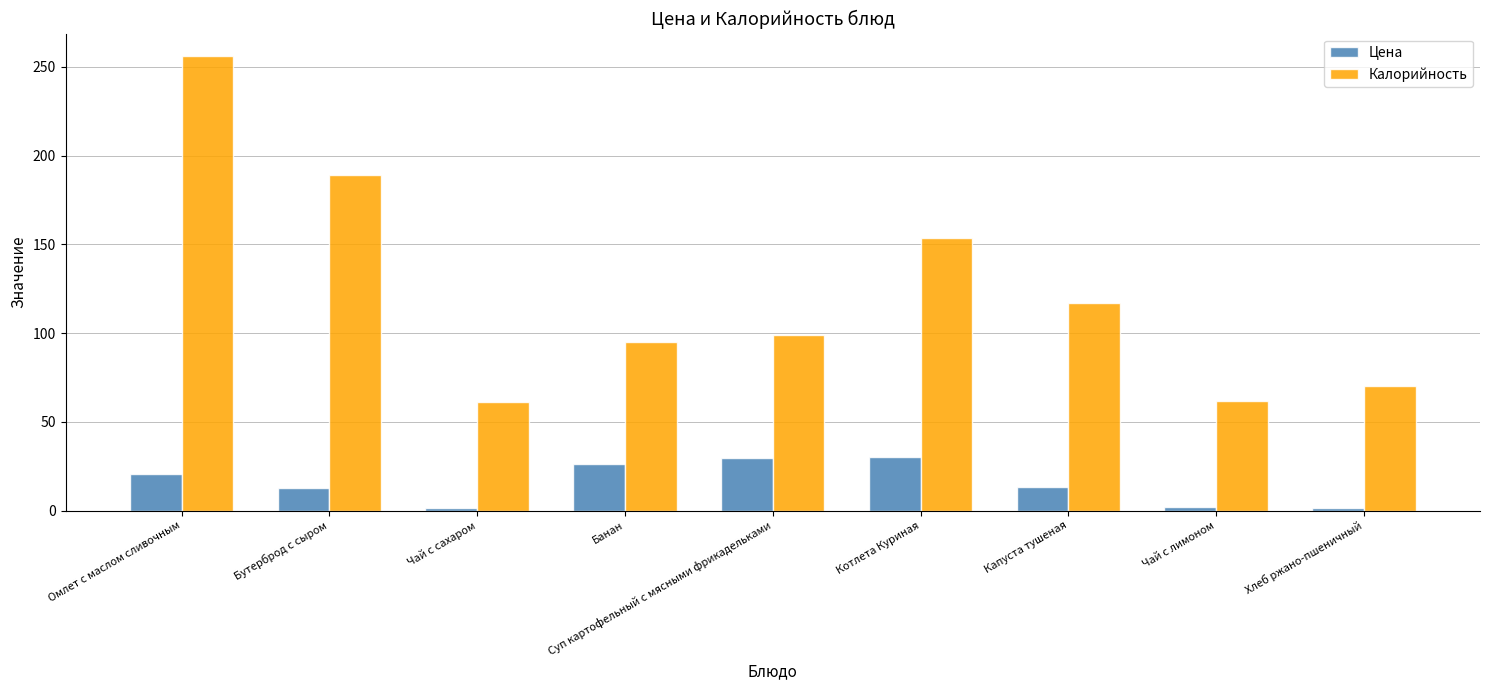

At how many categories does at least one series exceed 93?

6